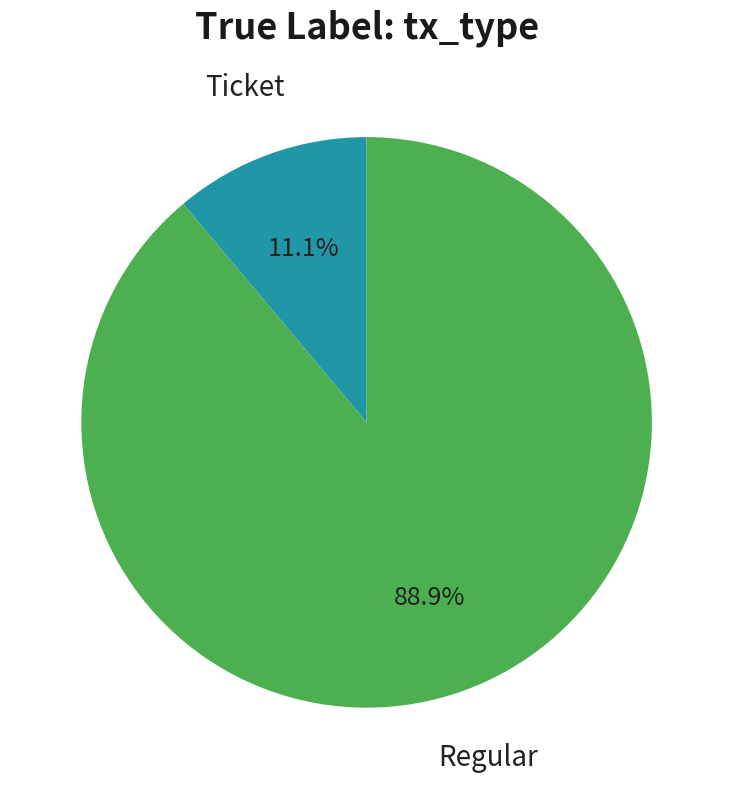

To the nearest percent, what is the difference between the largest and smallest slice percentages?

78%